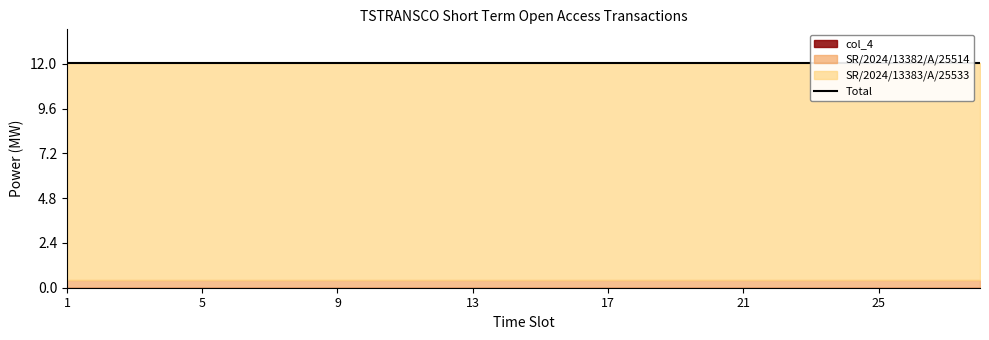

Which series has the widest spread of values?

SR/2024/13382/A/25514